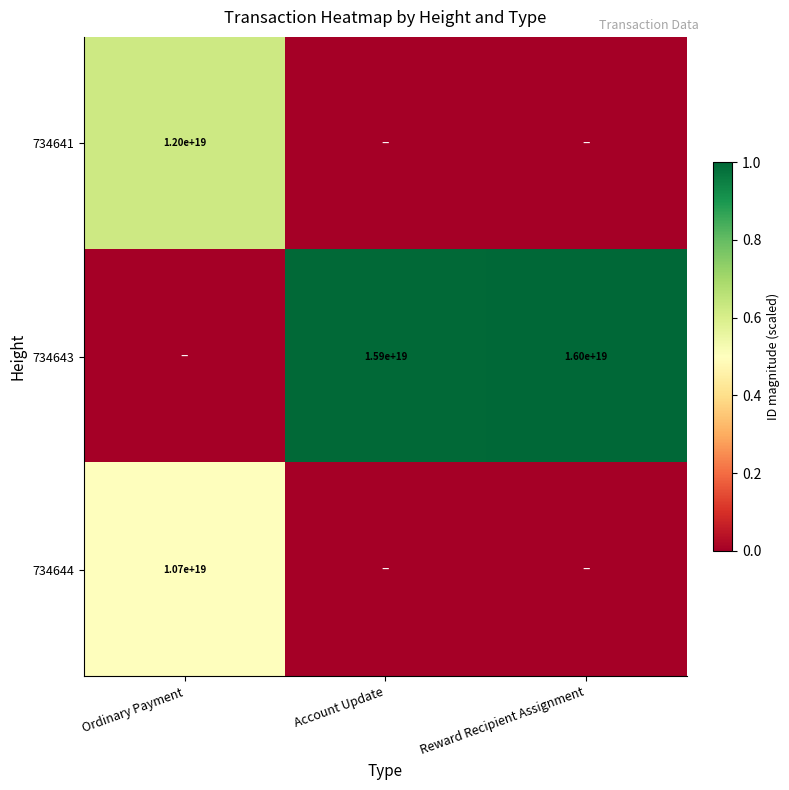

The value of 734643 at Account Update is 15900000000000000000. True or false?

True